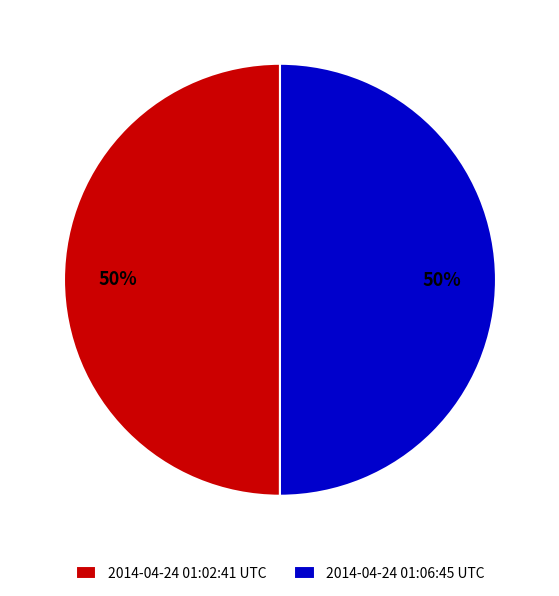

What percentage is the 2014-04-24 01:06:45 UTC slice, to the nearest percent?

50%